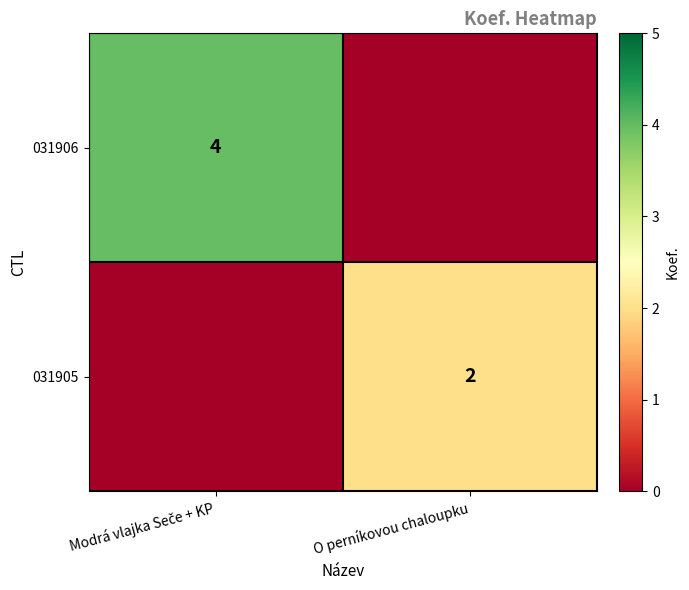

True or false: 031905 has a value of 2 at O perníkovou chaloupku.

True